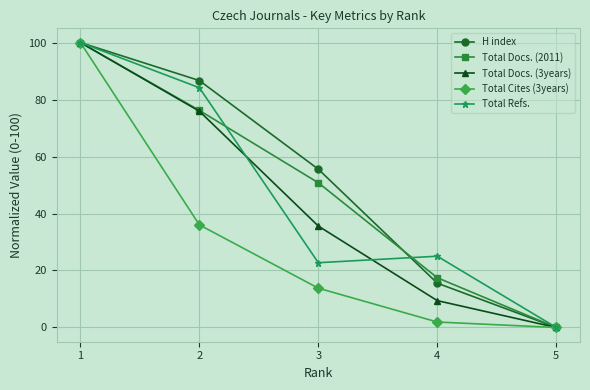

List the labels in order of Total Docs. (2011) value, smallest first.

5, 4, 3, 2, 1